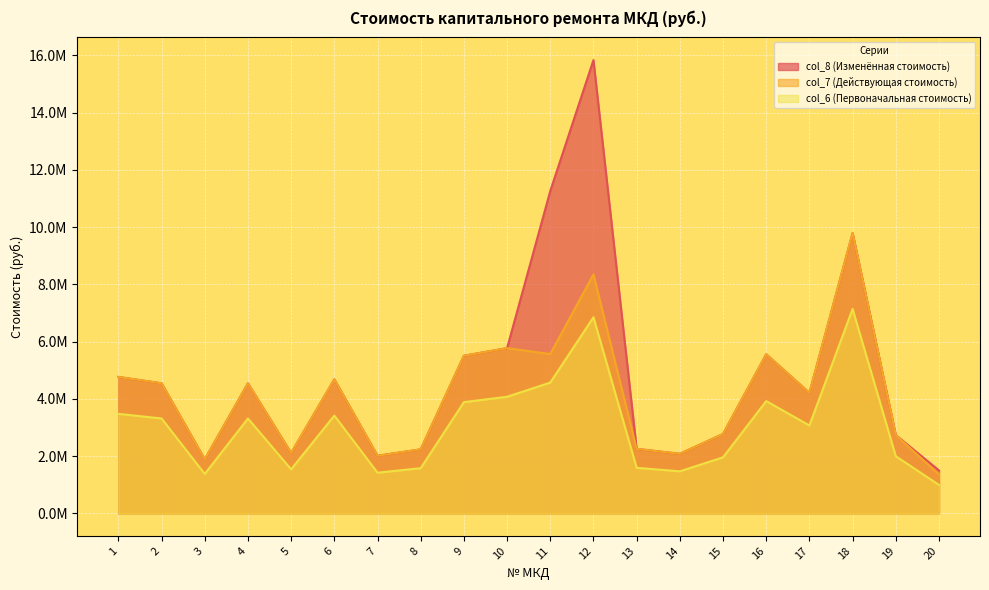

Which series changed the most between 3 and 15?

col_8 (Изменённая стоимость)